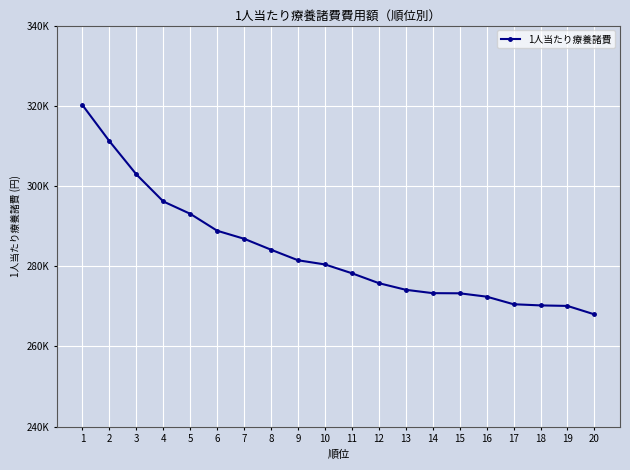

What is the greatest value displayed?

320167.6